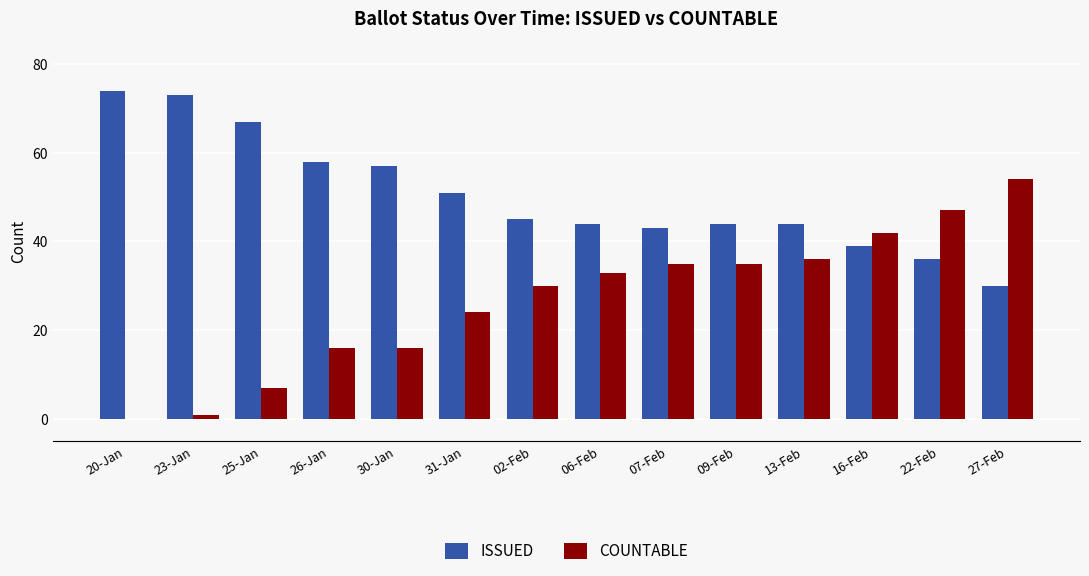

What is the maximum value shown in the chart?

74